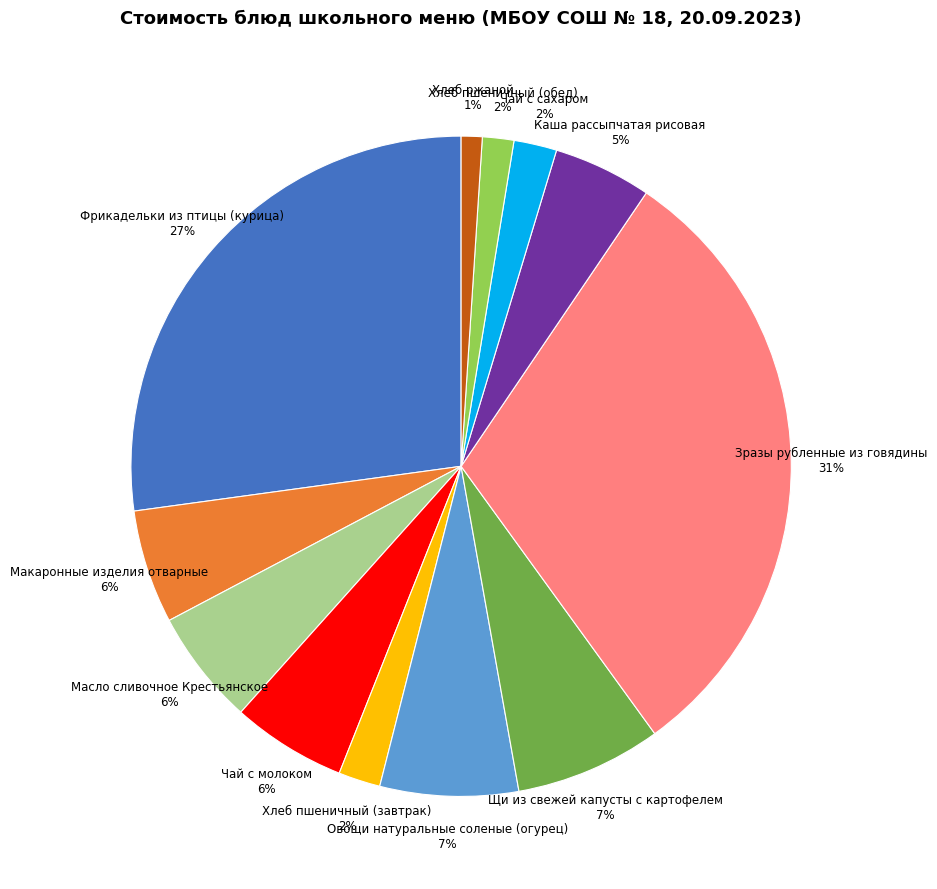

Is the sum of Хлеб пшеничный (обед) and Масло сливочное Крестьянское greater than half?

No